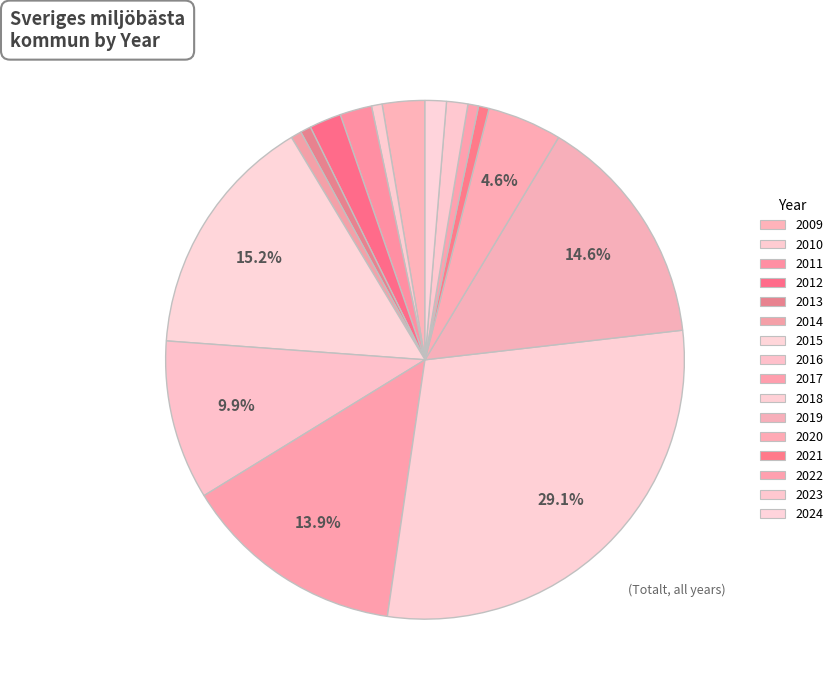

The 2024 slice represents 1% of the pie. True or false?

True